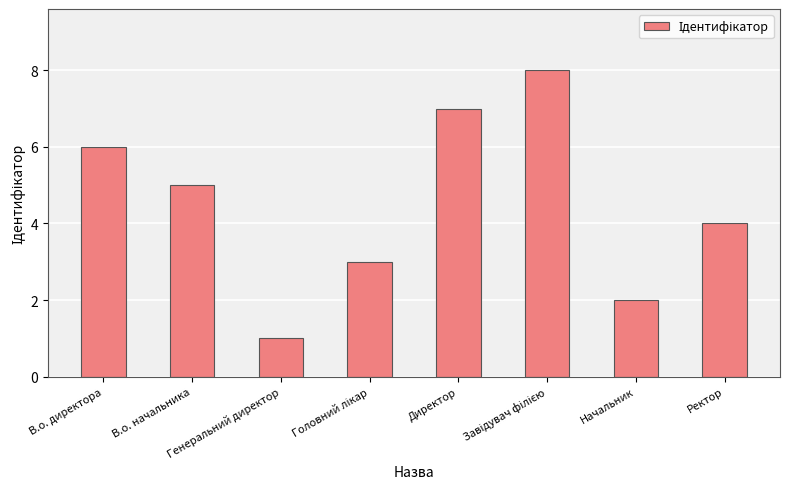

Does the chart contain any negative values?

No